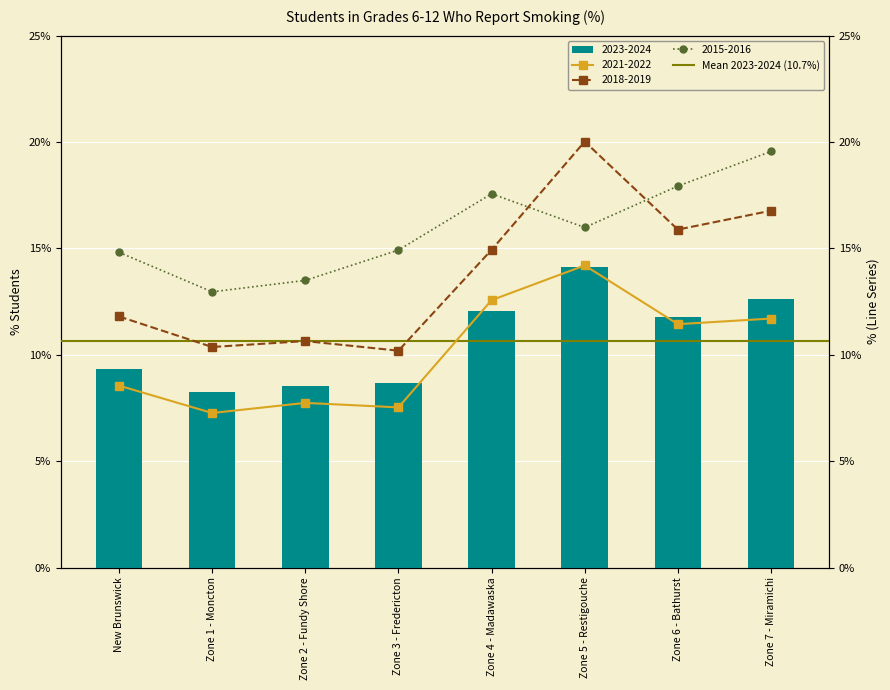

What is the minimum value for 2023-2024?

8.3